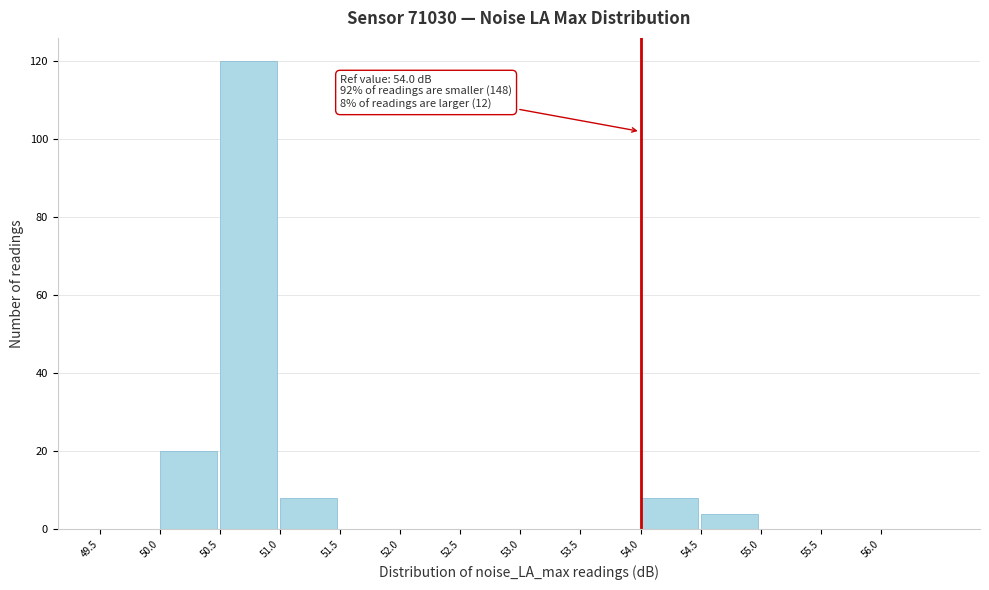

Which range on the x-axis has the tallest bar?

50.5 to 51.0